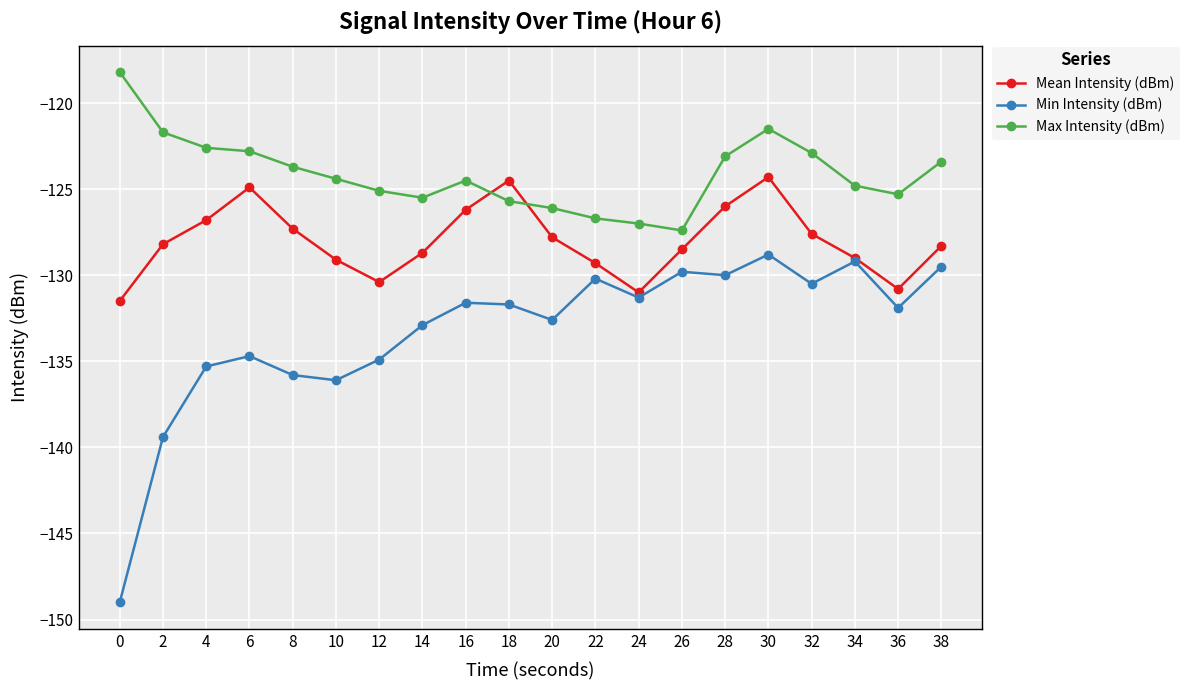

How many values in the Mean Intensity (dBm) series are below -128?

11